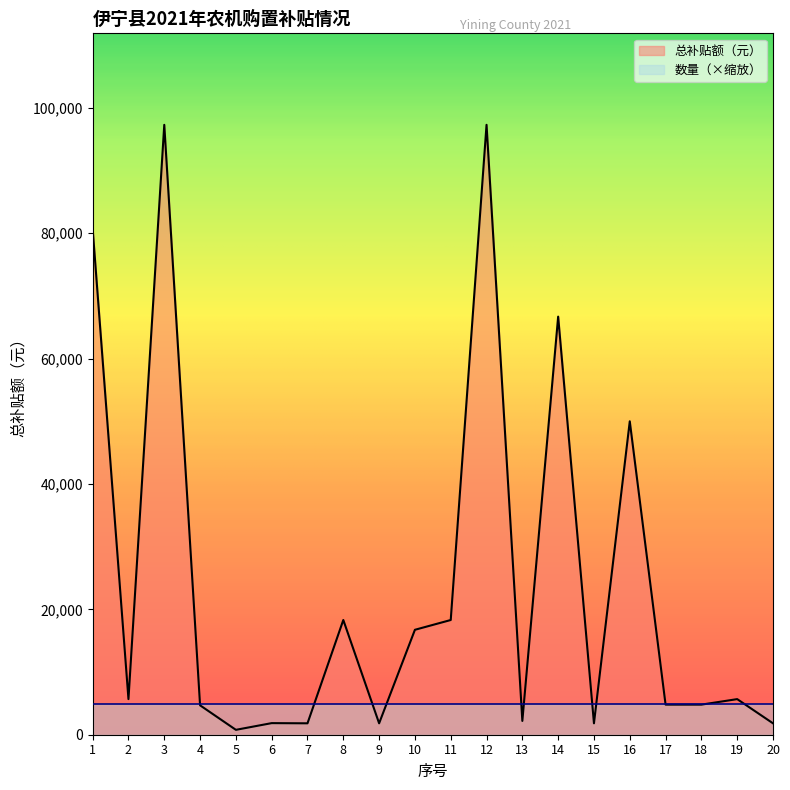

How many points are higher than both their immediate neighbors (excluding endpoints)?

7